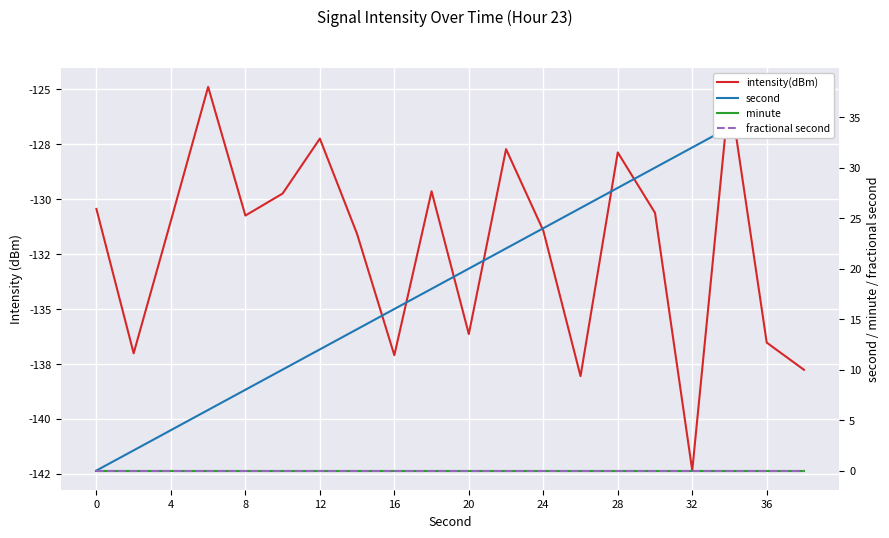

True or false: fractional second and second cross at least once.

False